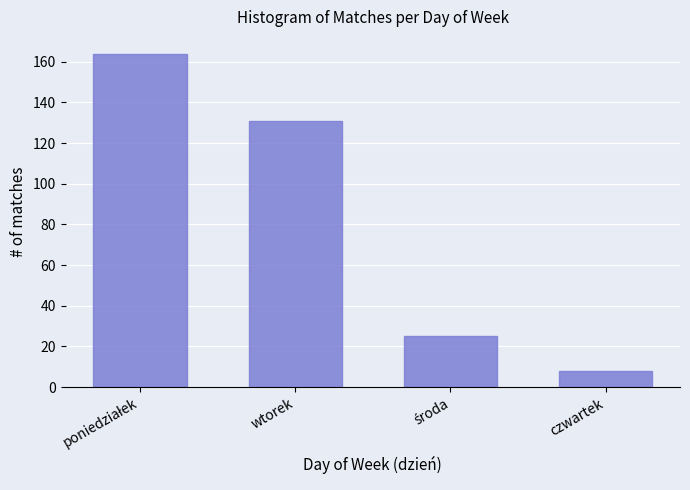

What is the difference between the maximum and minimum values?

156